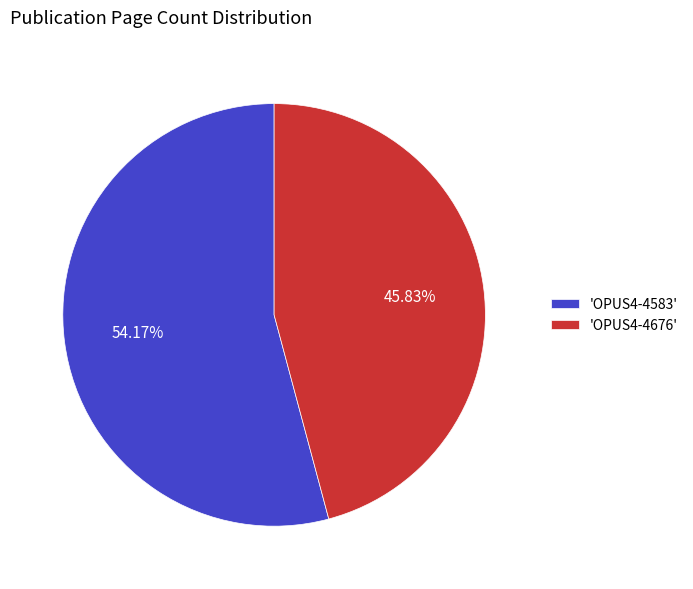

Is there a majority slice in this chart?

Yes